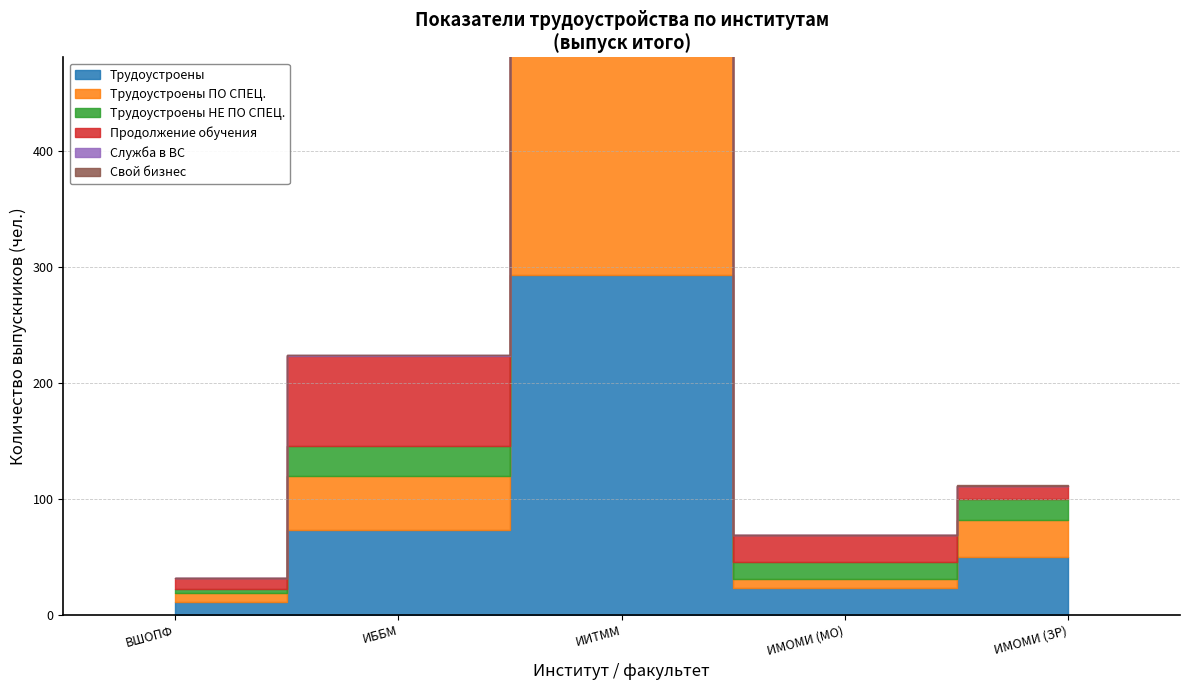

At which label does Трудоустроены ПО СПЕЦ. reach its peak?

ИИТММ